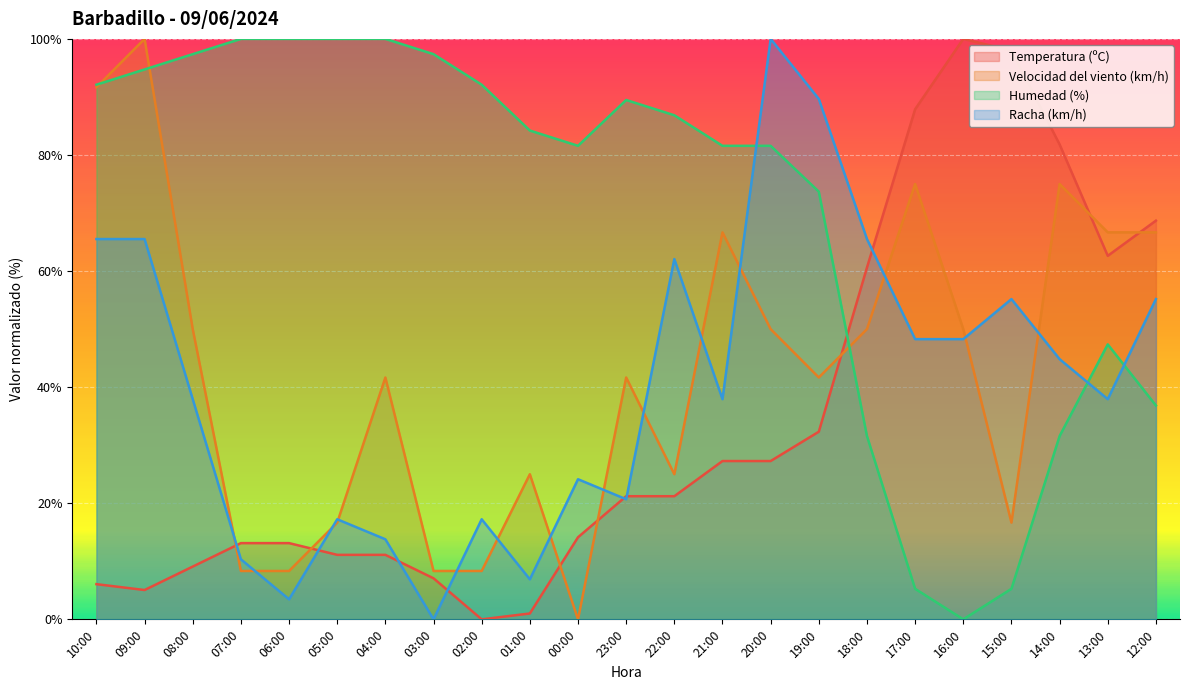

Where is Temperatura (ºC) nearest to the value 50?

18:00